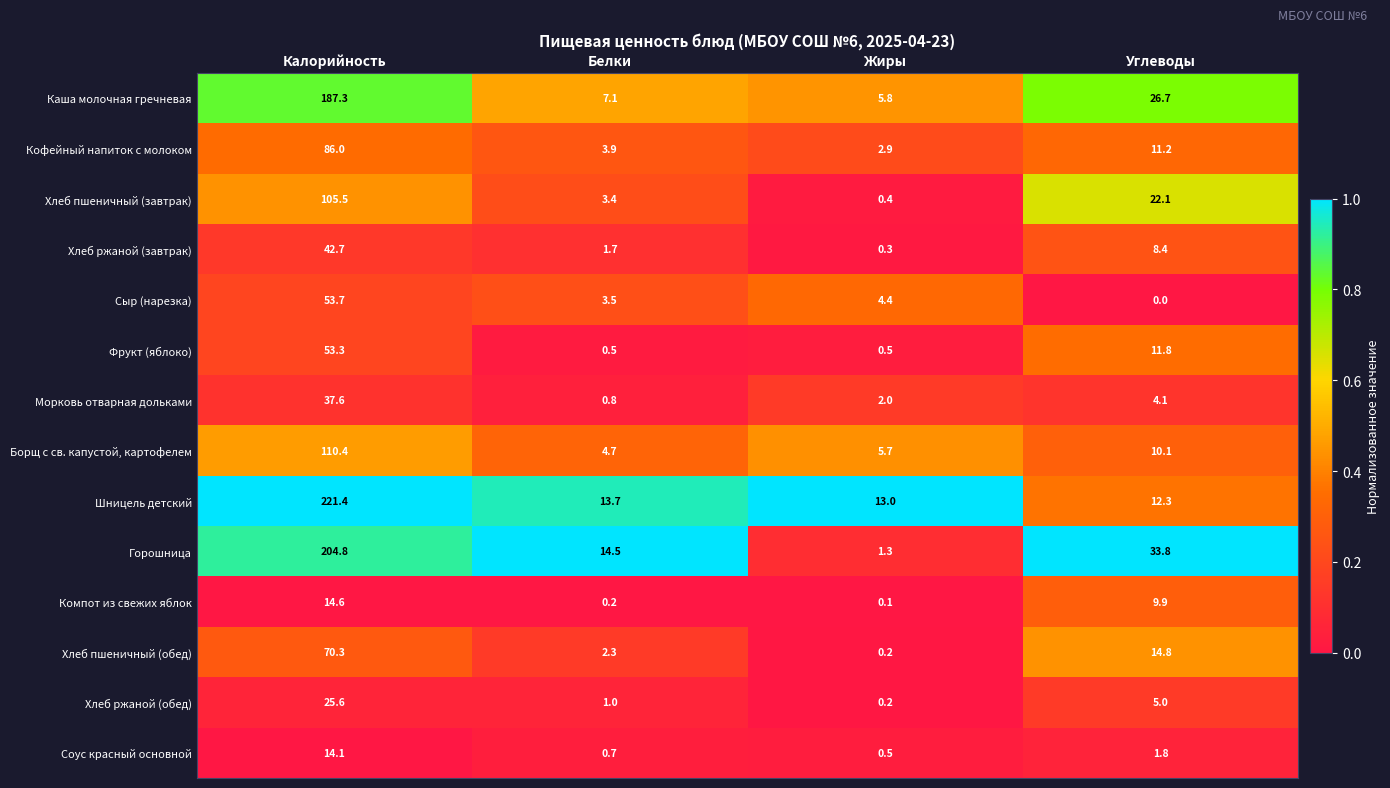

At which category is the sum across all series the highest?

Калорийность